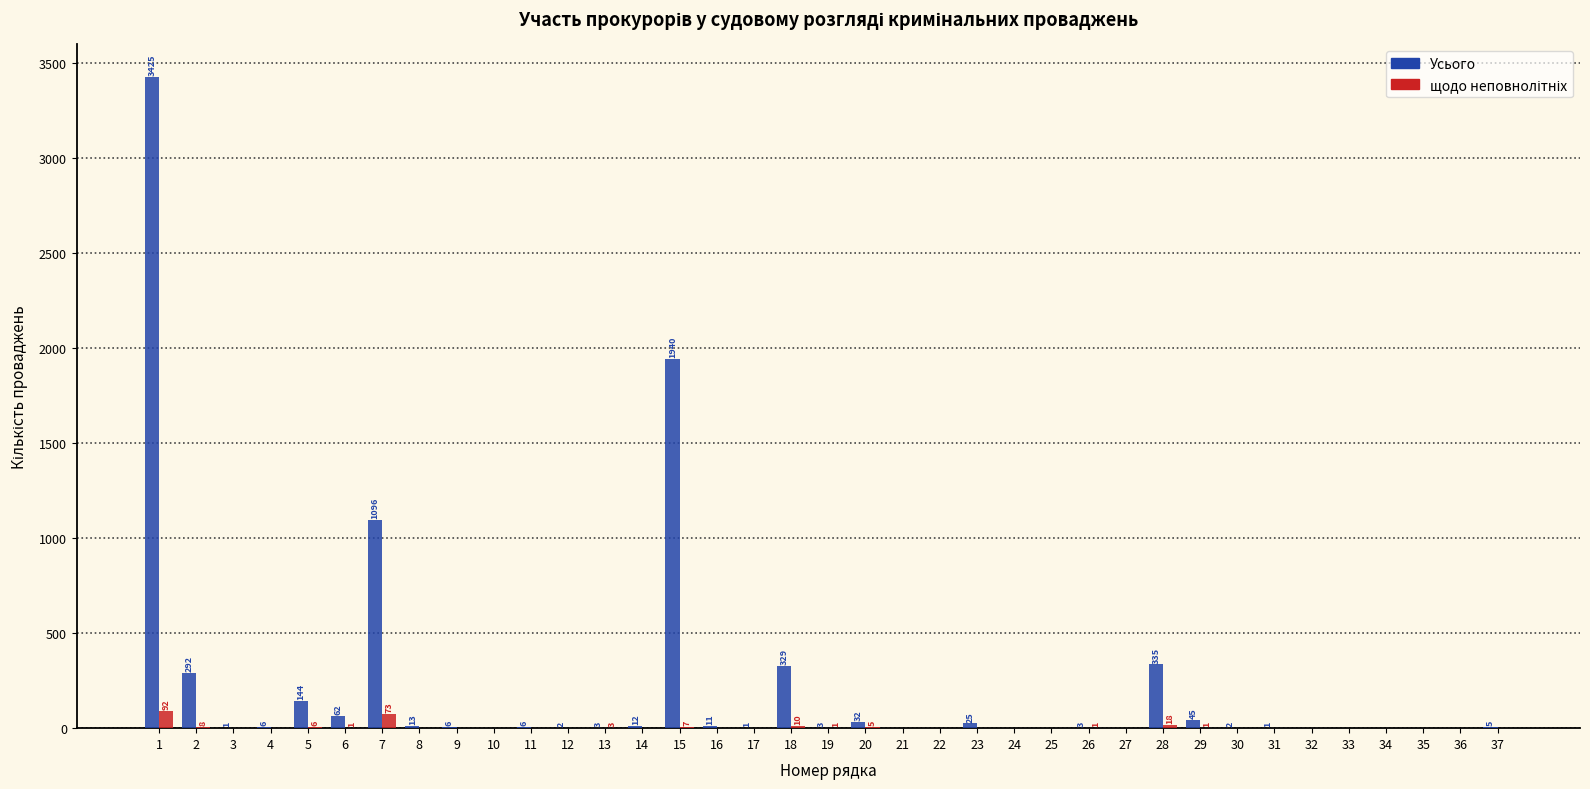

What is the maximum value shown in the chart?

3425